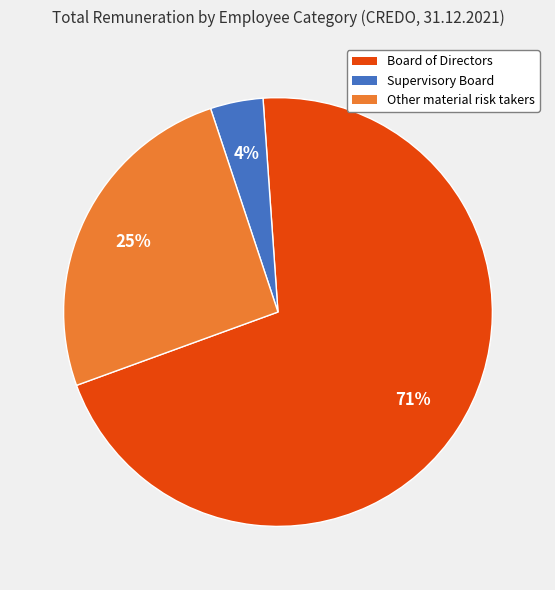

Is there any slice that represents more than half of the pie?

Yes